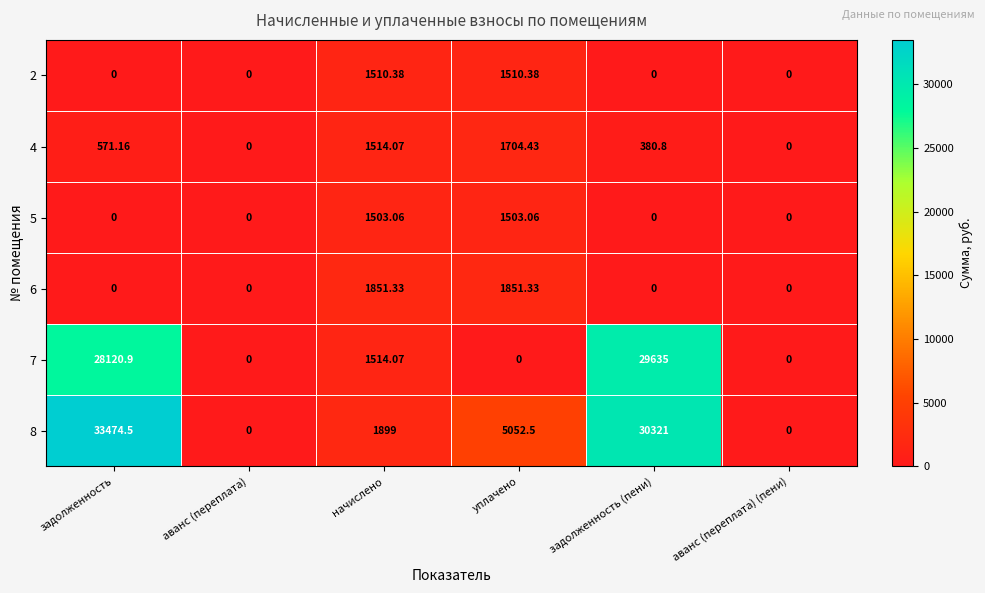

Which category has the highest value in the 7 series?

задолженность (пени)